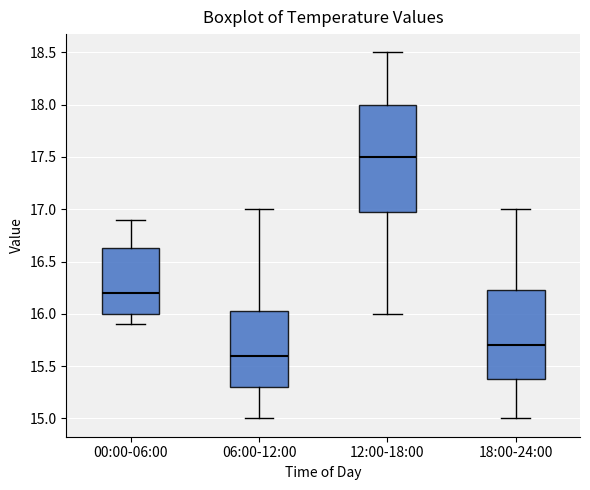

Which box has the lowest median line?

06:00-12:00